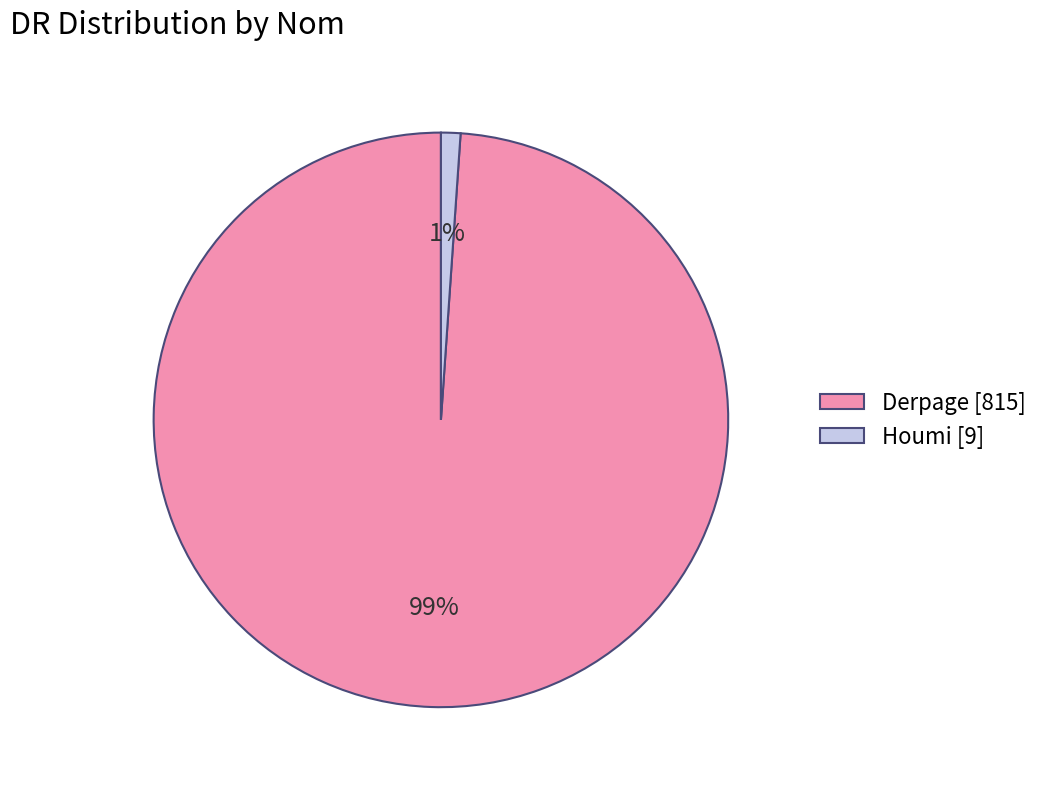

Count the number of slices in the pie.

2